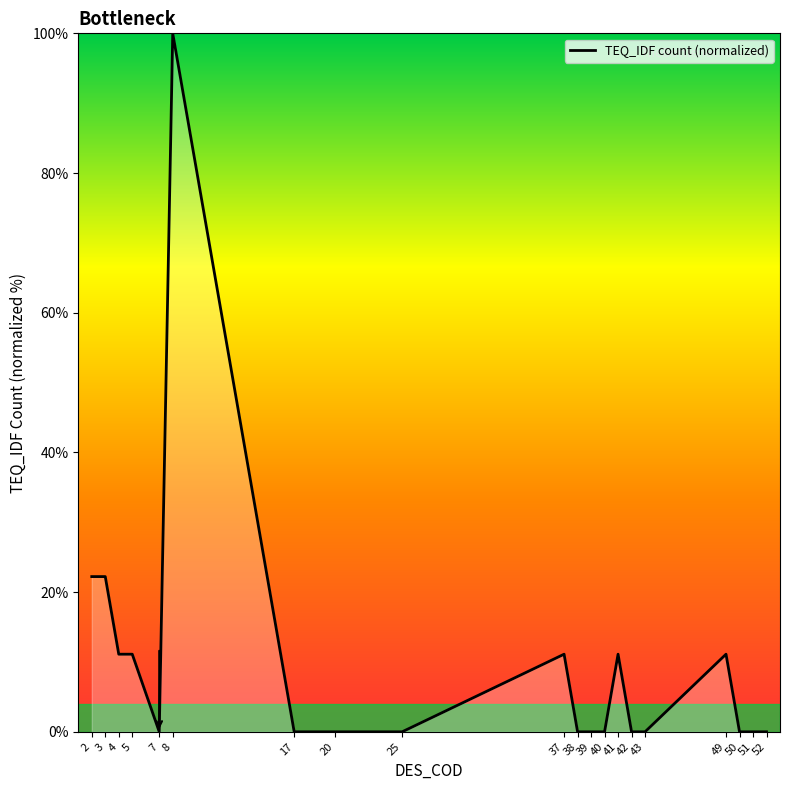

What is the average value?

10.0